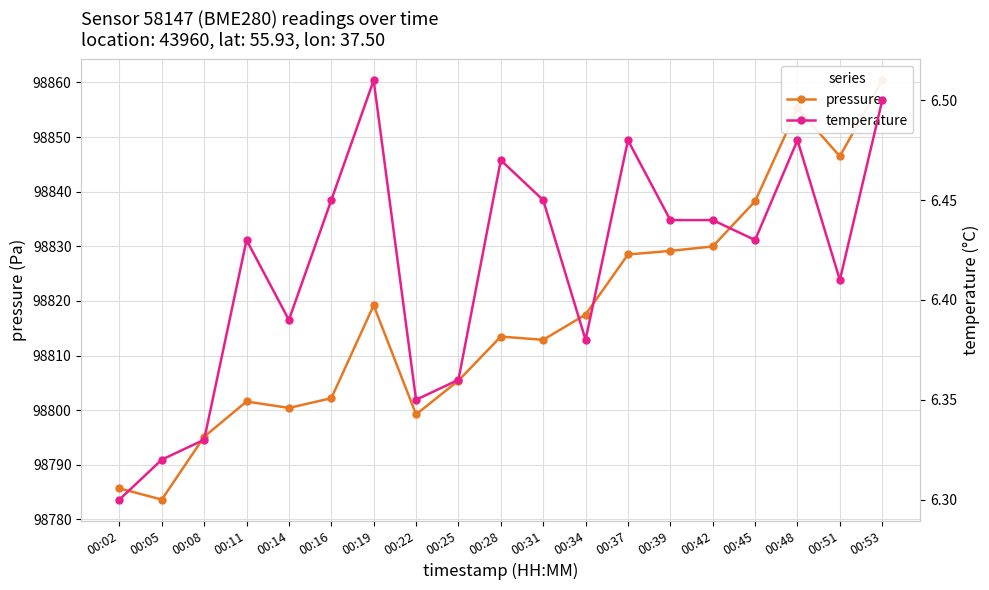

Which series has the largest total across all categories?

pressure